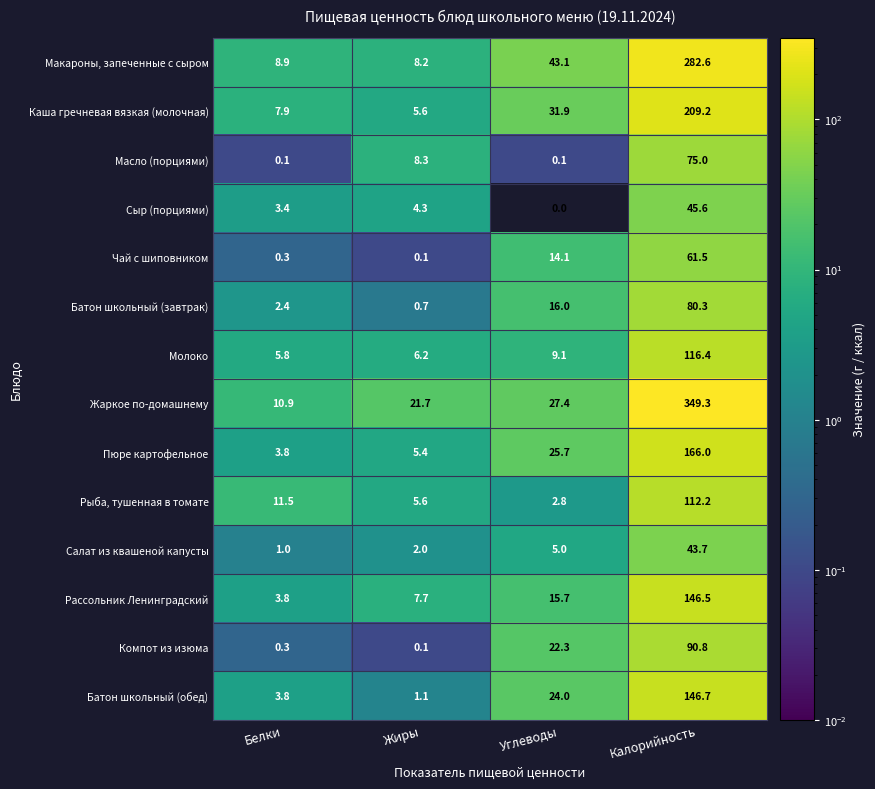

Rank the series by their maximum value, from lowest to highest.

Салат из квашеной капусты, Сыр (порциями), Чай с шиповником, Масло (порциями), Батон школьный (завтрак), Компот из изюма, Рыба, тушенная в томате, Молоко, Рассольник Ленинградский, Батон школьный (обед), Пюре картофельное, Каша гречневая вязкая (молочная), Макароны, запеченные с сыром, Жаркое по-домашнему